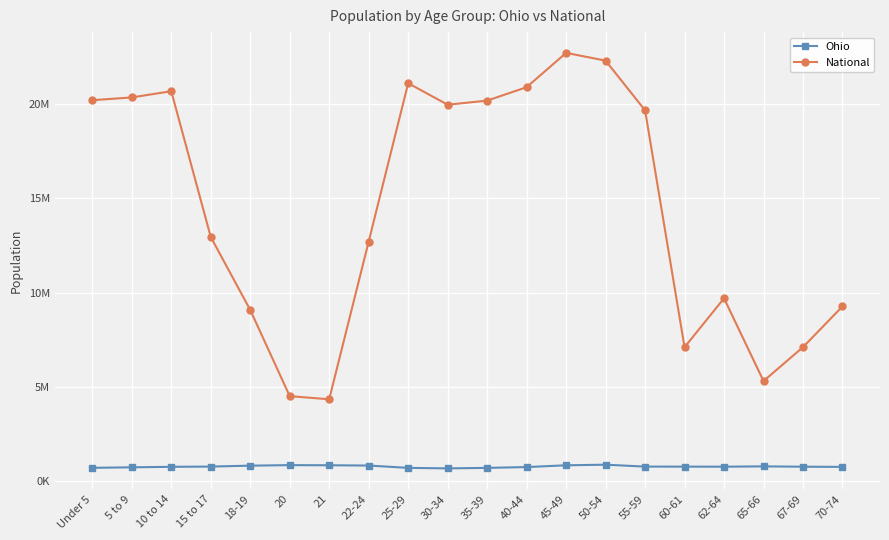

Is the value of Ohio at 21 greater than the value of National at 40-44?

No